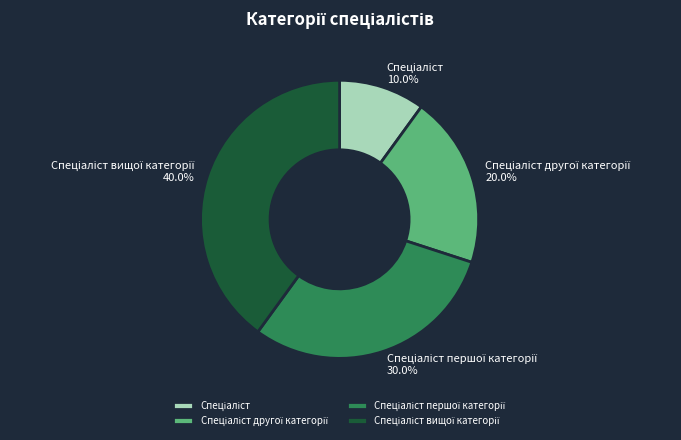

Is there a majority slice in this chart?

No